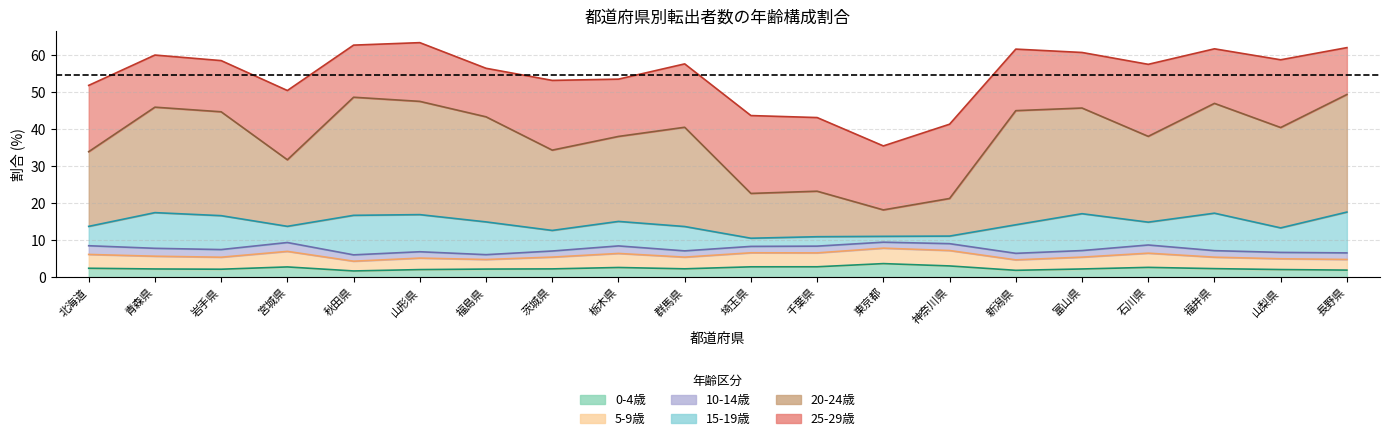

Is the value of 0-4歳 at 茨城県 greater than the value of 20-24歳 at 福井県?

No